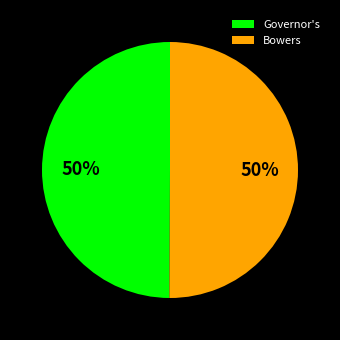

Is the sum of Governor's and Bowers greater than half?

Yes